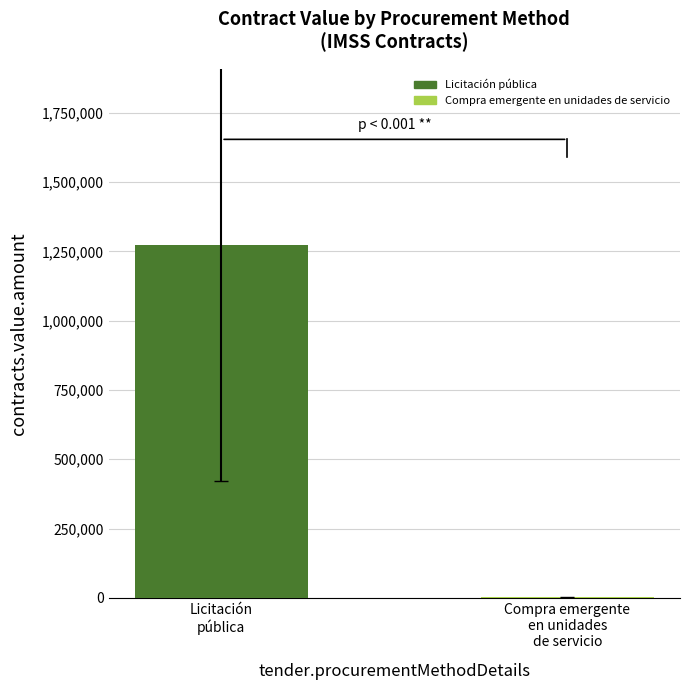

Count the number of categories in the chart.

1